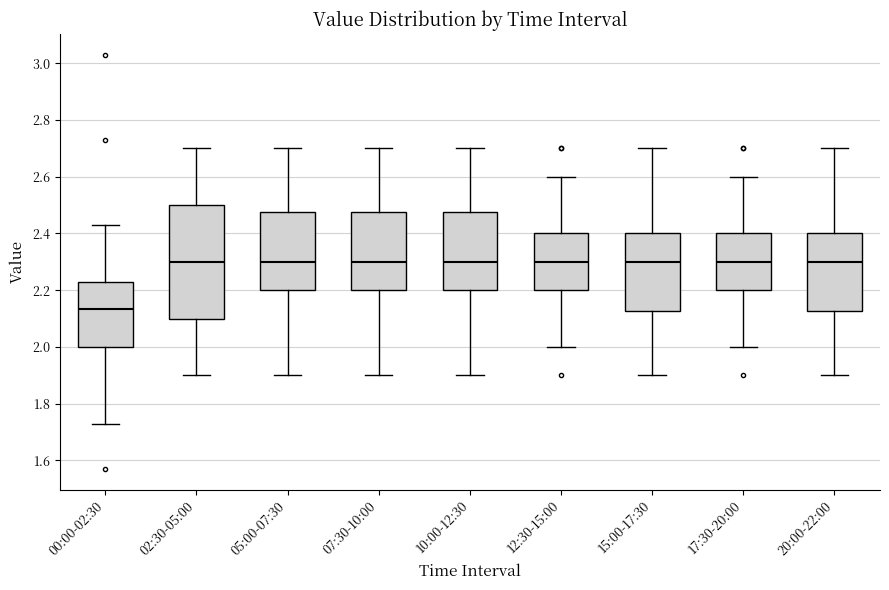

Which box has the lowest median line?

00:00-02:30